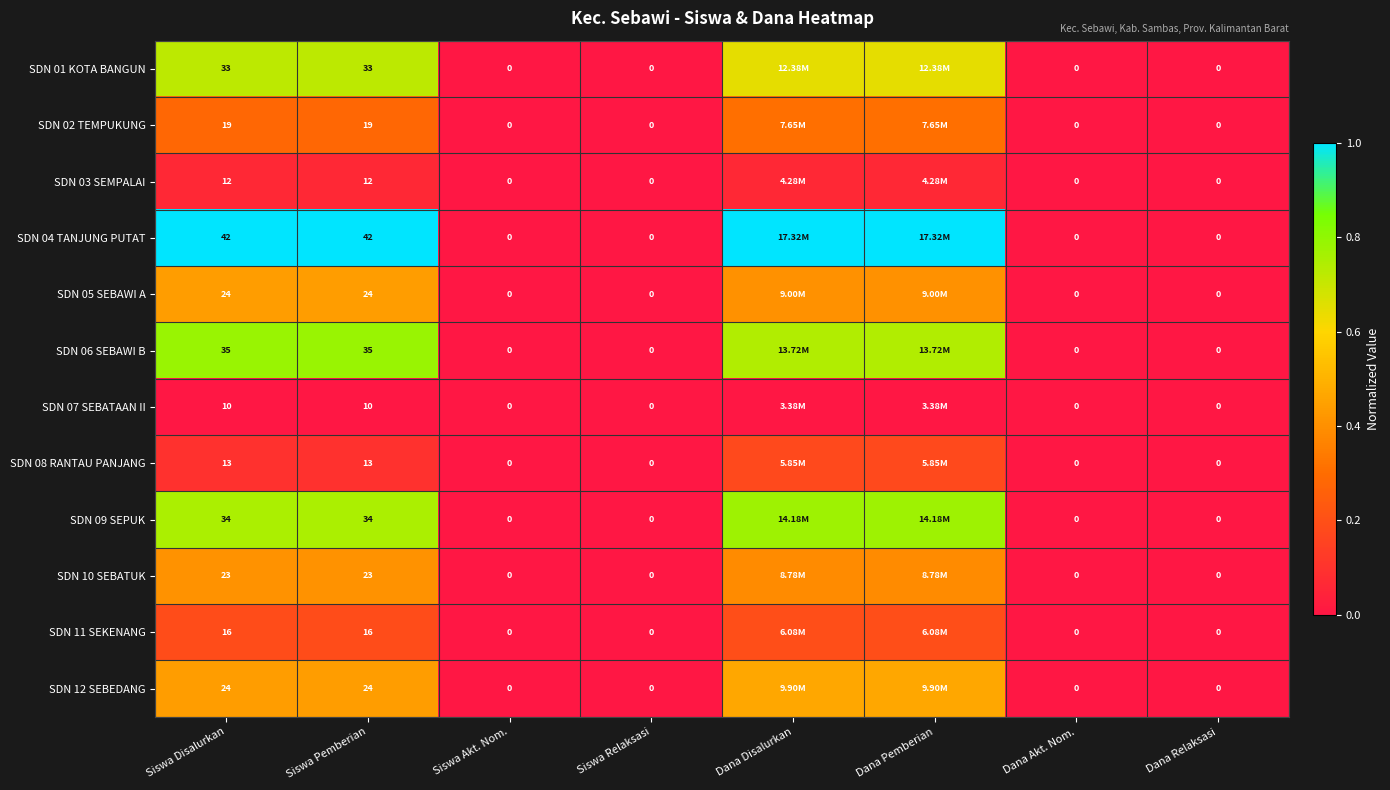

Is the value of SDN 08 RANTAU PANJANG at Siswa Relaksasi greater than the value of SDN 05 SEBAWI A at Siswa Pemberian?

No